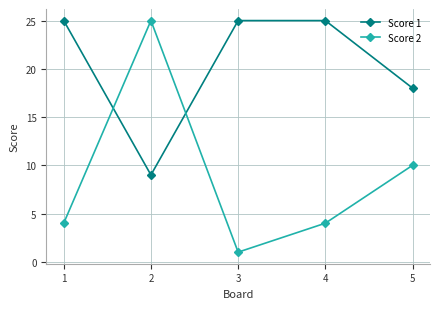

Does the chart display data point markers on the line(s)?

Yes